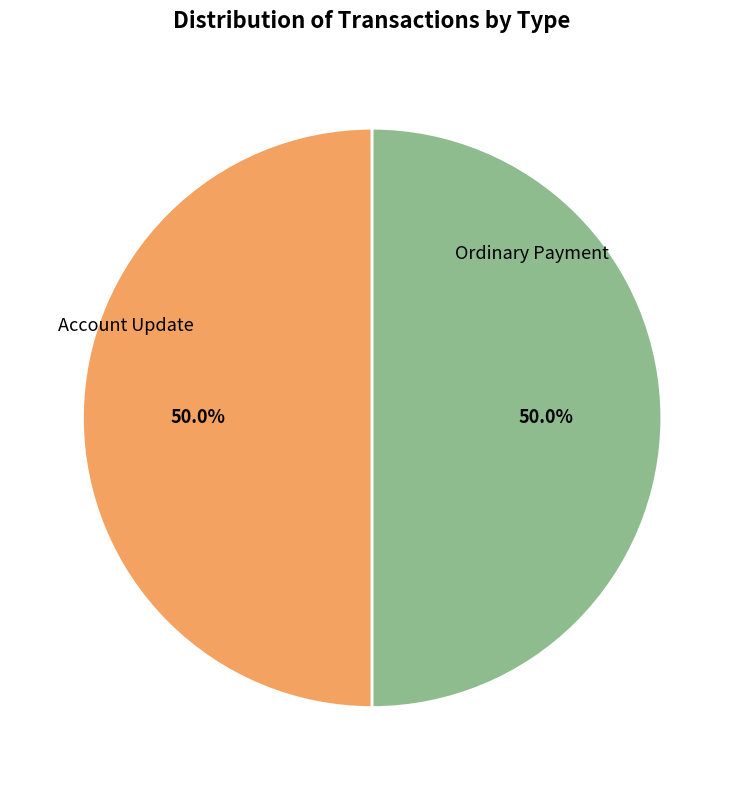

What is the ratio of the value at Ordinary Payment to the value at Account Update?

1.0